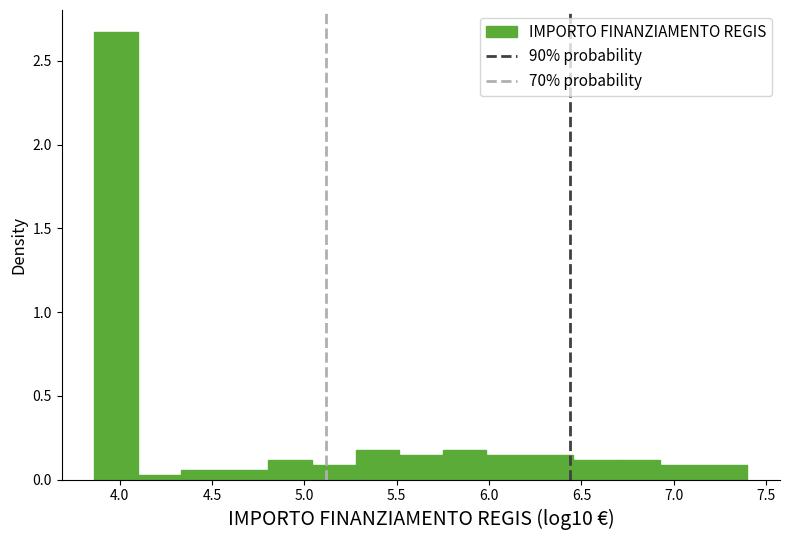

Reading left to right, list every bar in this chart as the range it spans on the x-axis followed by its height. Neither the bar edges nor the heights are printed on the chart, so give them approximately, as read against the axes.

3.85 to 4.10: 2.65
4.10 to 4.35: under 0.05
4.35 to 4.55: 0.05
4.55 to 4.80: 0.05
4.80 to 5.05: 0.10
5.05 to 5.30: 0.10
5.30 to 5.50: 0.20
5.50 to 5.75: 0.15
5.75 to 6.00: 0.20
6.00 to 6.20: 0.15
6.20 to 6.45: 0.15
6.45 to 6.70: 0.10
6.70 to 6.95: 0.10
6.95 to 7.15: 0.10
7.15 to 7.40: 0.10